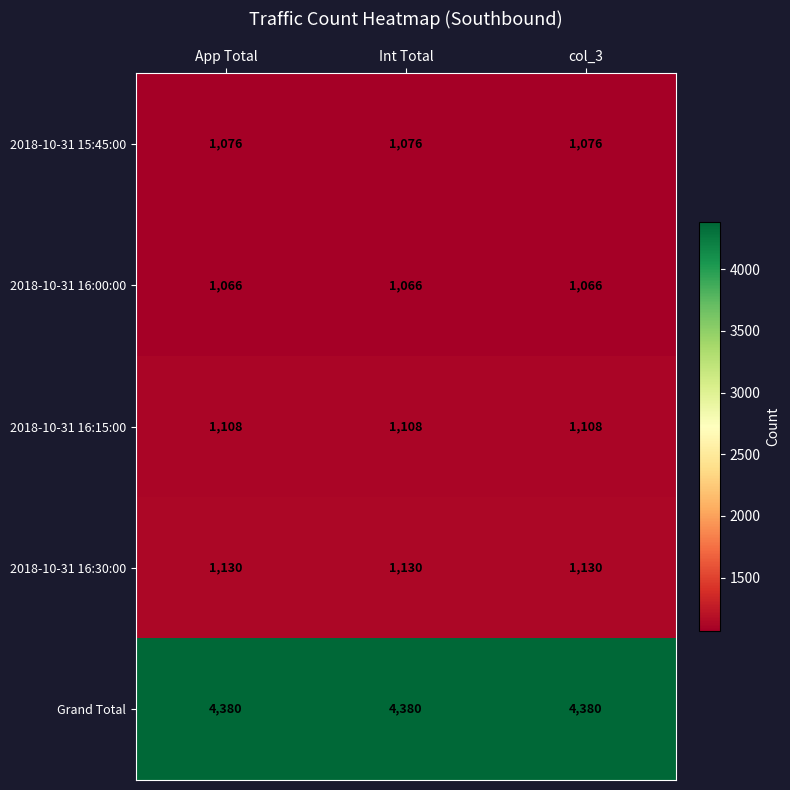

Is it true that 2018-10-31 16:00:00 equals 1066 at col_3?

True